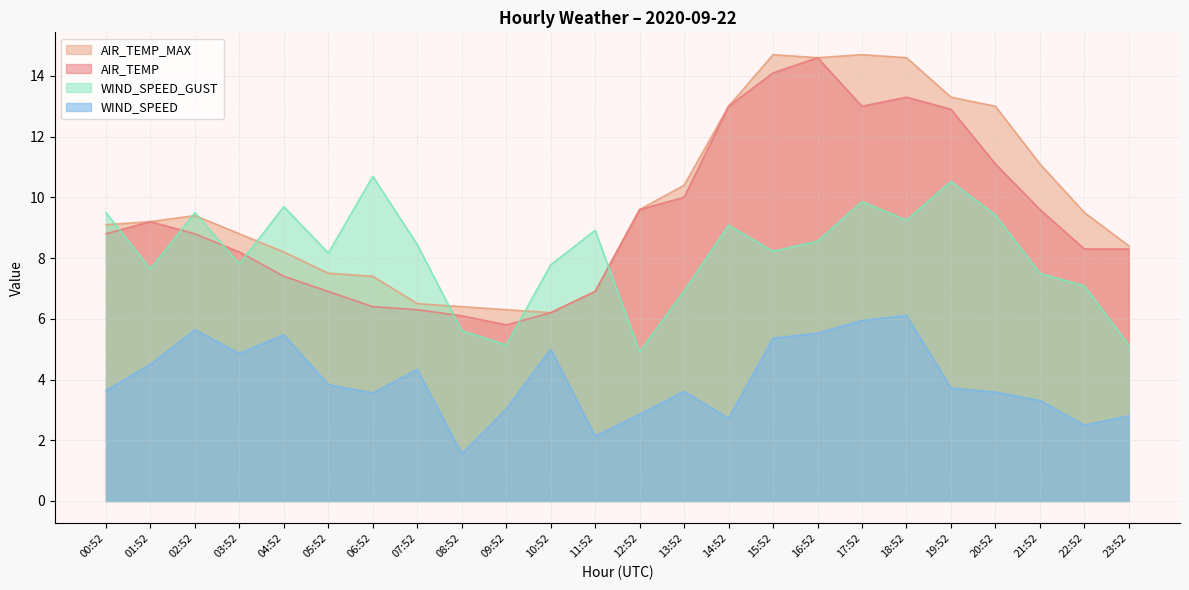

At which label is AIR_TEMP_MAX closest to 10?

12:52